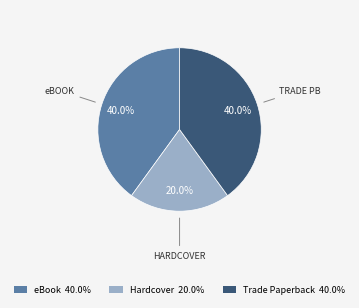

Is the sum of Trade Paperback 40.0% and eBook 40.0% greater than half?

Yes